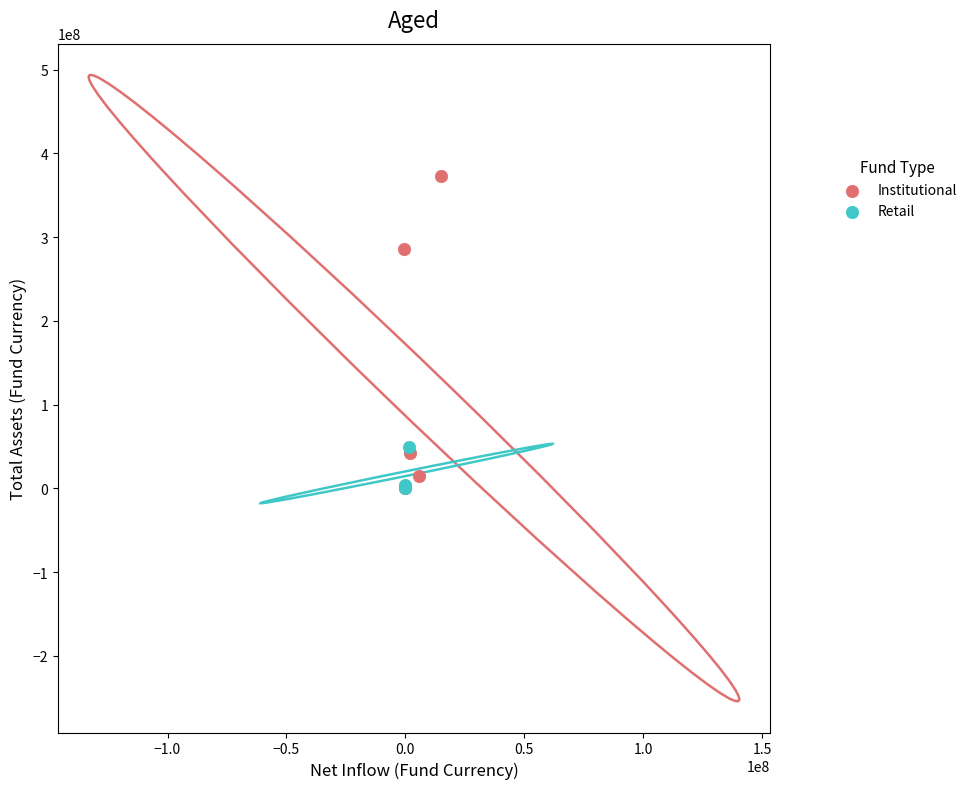

Which series has the widest spread of Y values?

Institutional